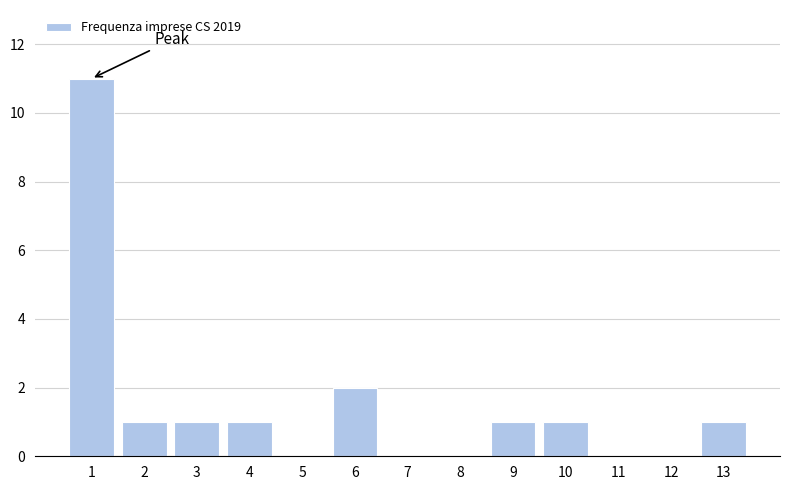

Reading right to left, transcribe all the data shown in this chart.

13=1	12=0	11=0	10=1	9=1	8=0	7=0	6=2	5=0	4=1	3=1	2=1	1=11